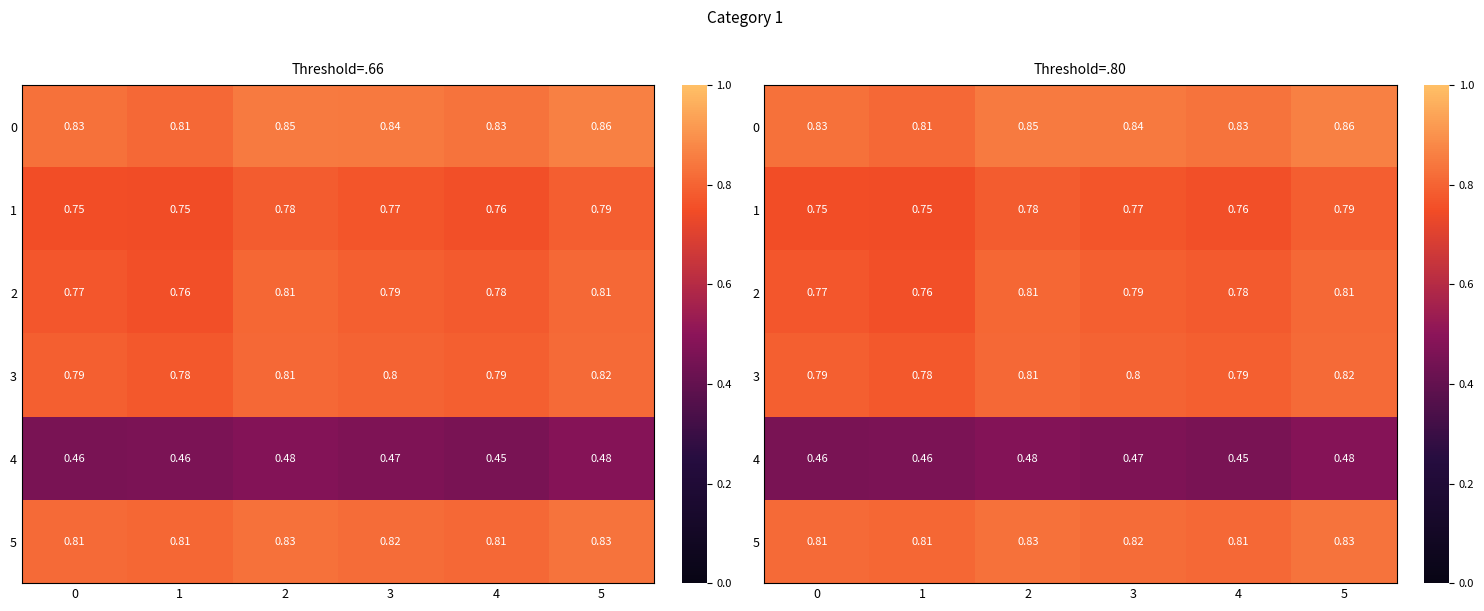

How many categories are shown in the chart?

6